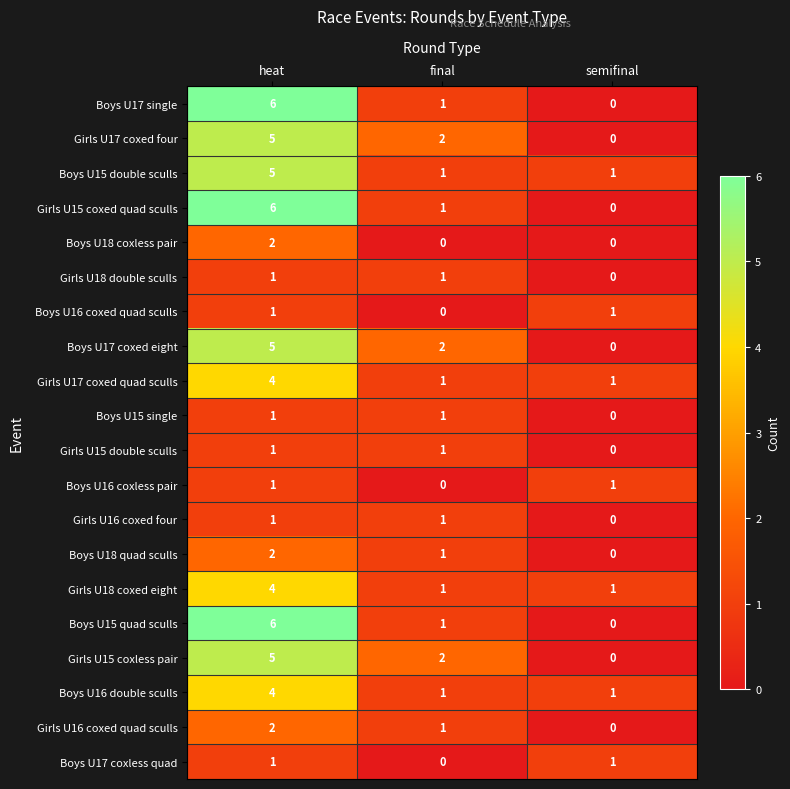

The value of Boys U17 coxless quad at final is 1. True or false?

False